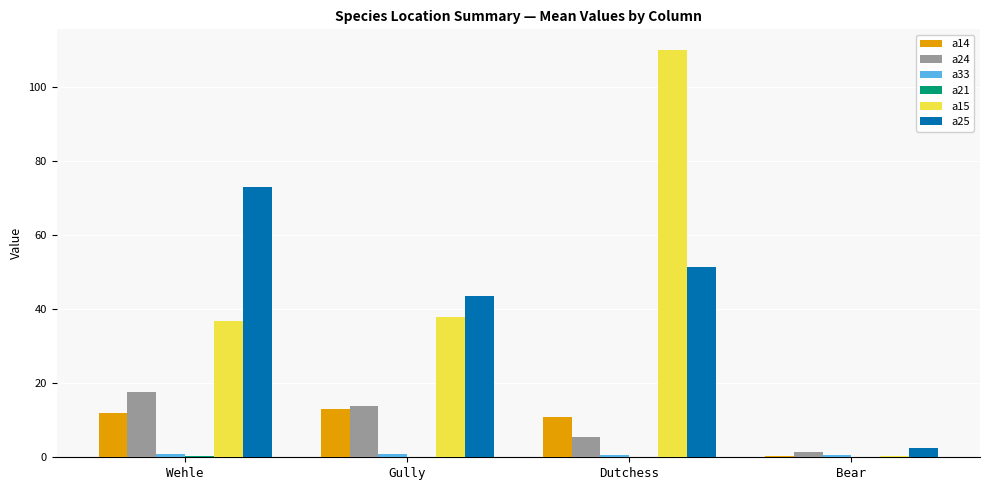

Are the bars grouped side by side (vs. stacked)?

Yes